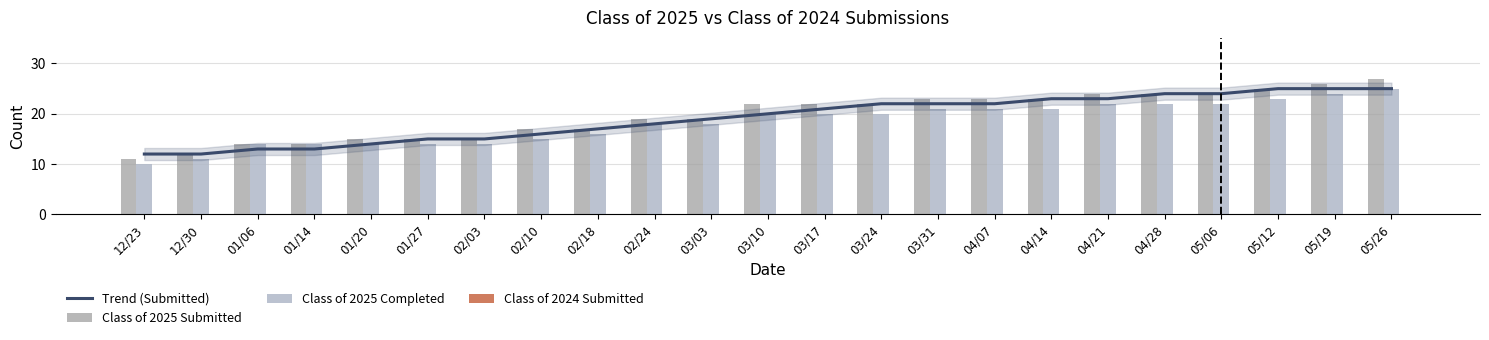

List the labels in order of Trend (Submitted) value, largest first.

05/12, 05/19, 05/26, 04/28, 05/06, 04/14, 04/21, 03/24, 03/31, 04/07, 03/17, 03/10, 03/03, 02/24, 02/18, 02/10, 01/27, 02/03, 01/20, 01/06, 01/14, 12/23, 12/30